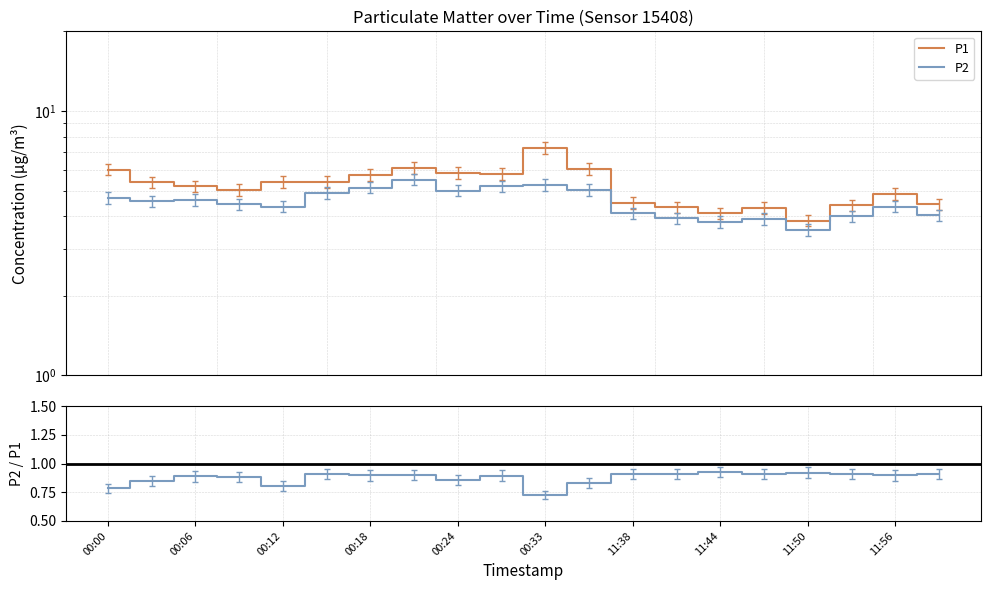

What is the smallest value displayed?

0.7